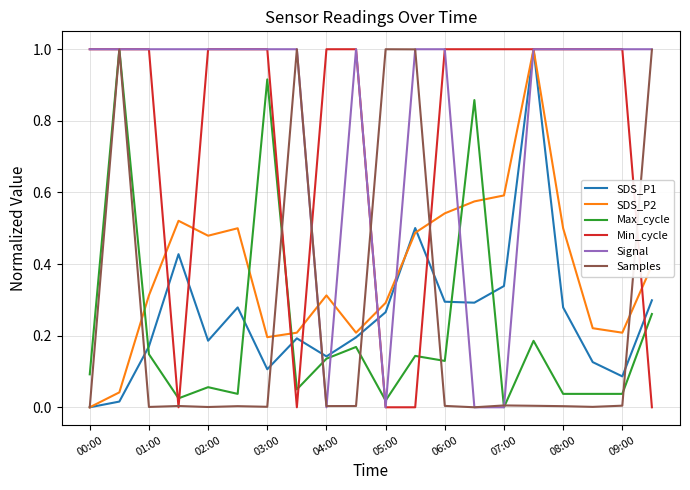

How many lines are shown in the chart?

6